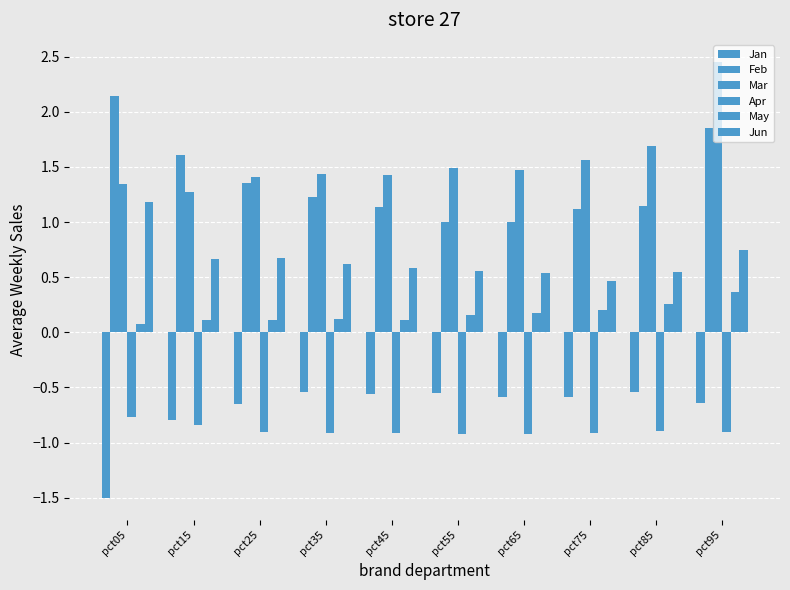

The May series shows 0.3 at pct85. True or false?

True